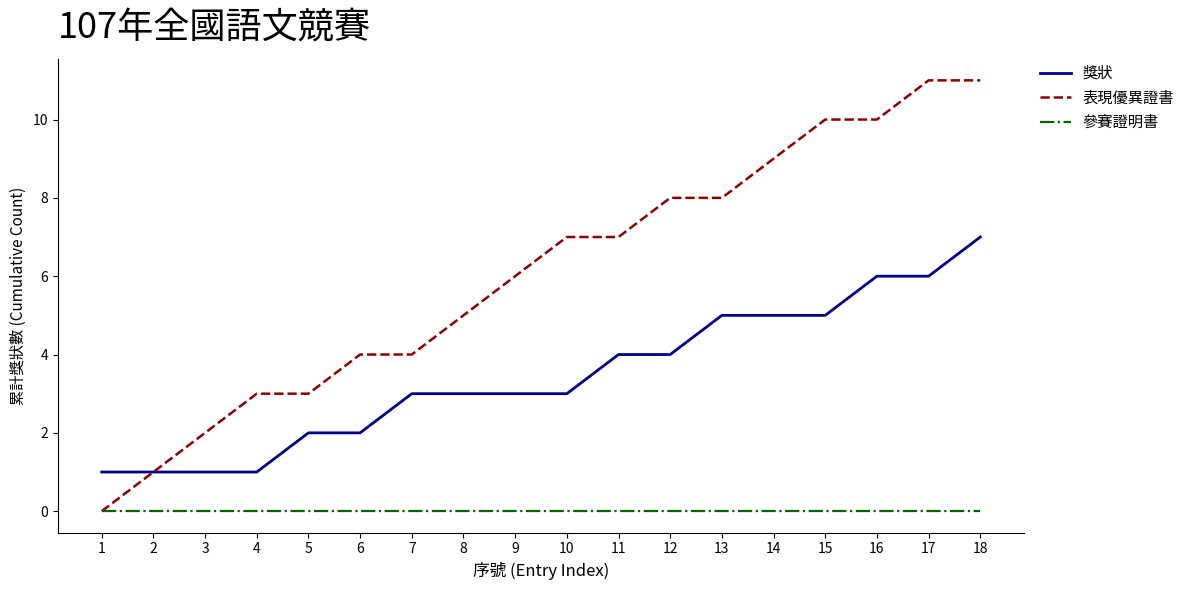

True or false: 獎狀 and 參賽證明書 intersect in this chart.

False